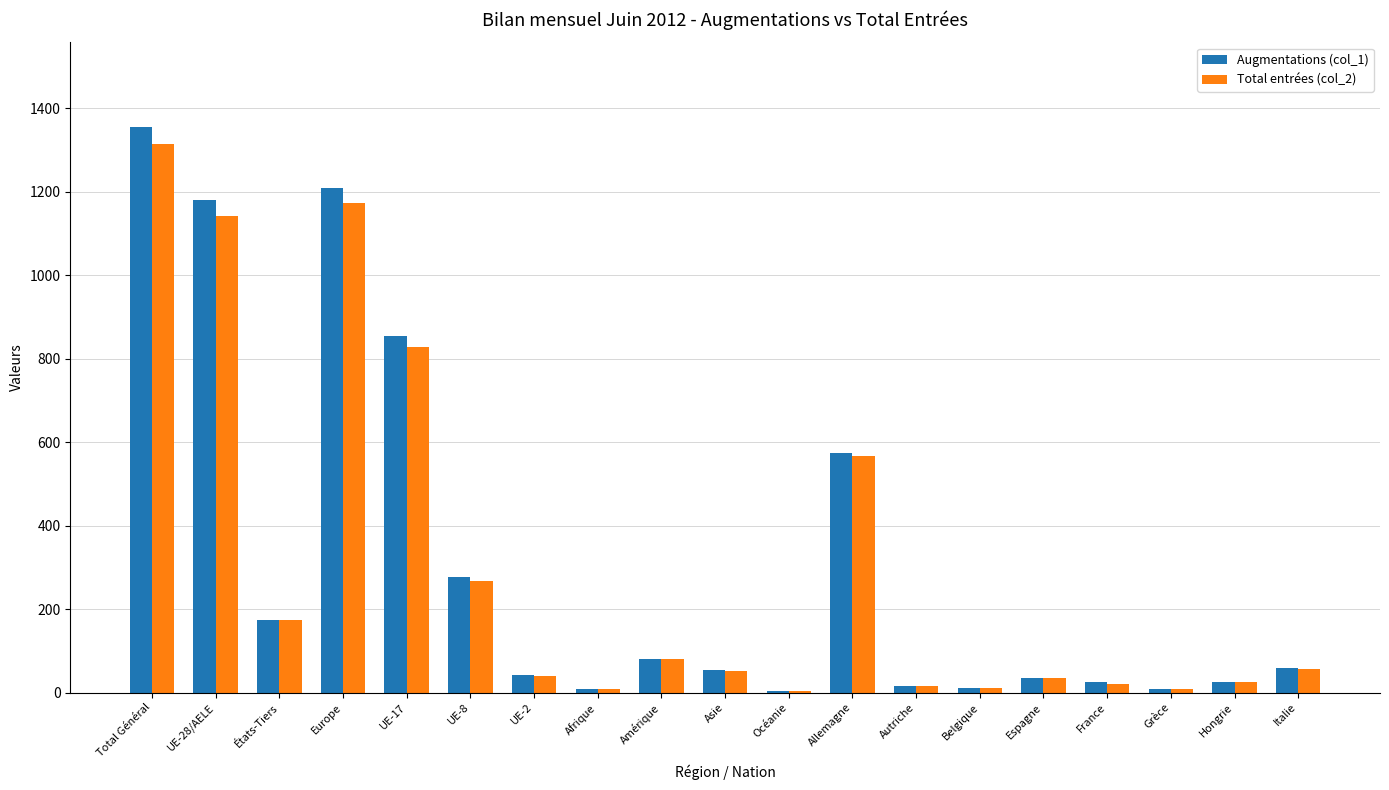

What is the total value across all series at États-Tiers?

348